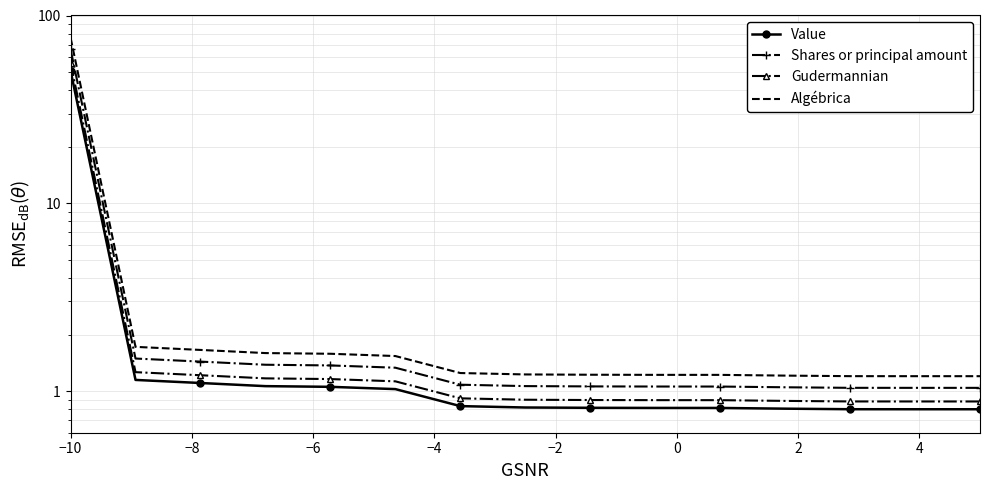

Which series has the largest total across all categories?

Algébrica